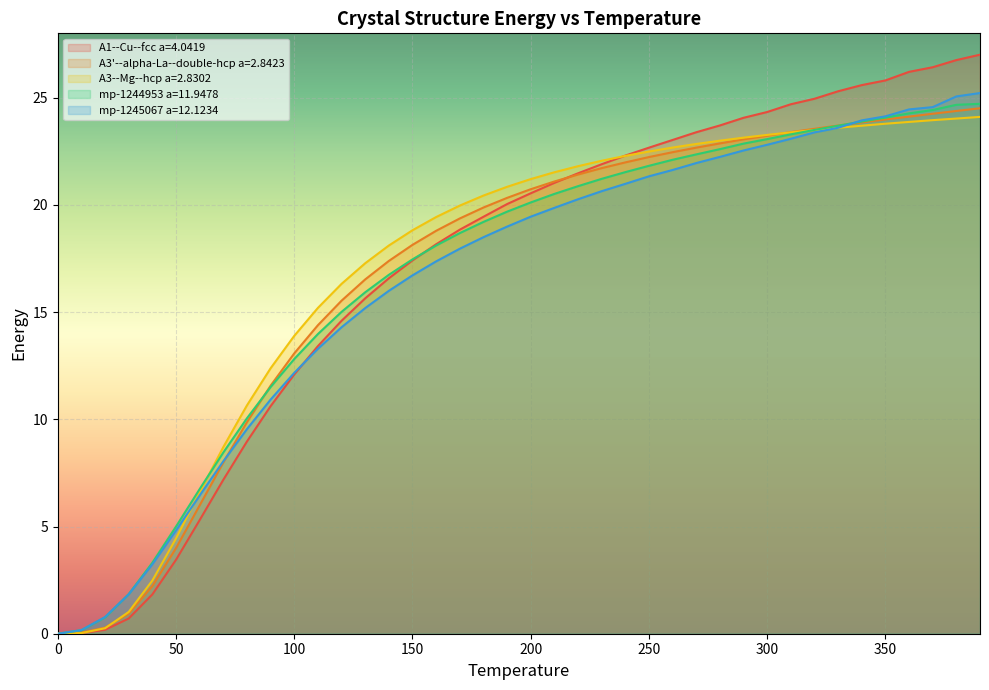

What is the difference between the second highest and minimum values in the mp-1244953 a=11.9478 series?

24.7